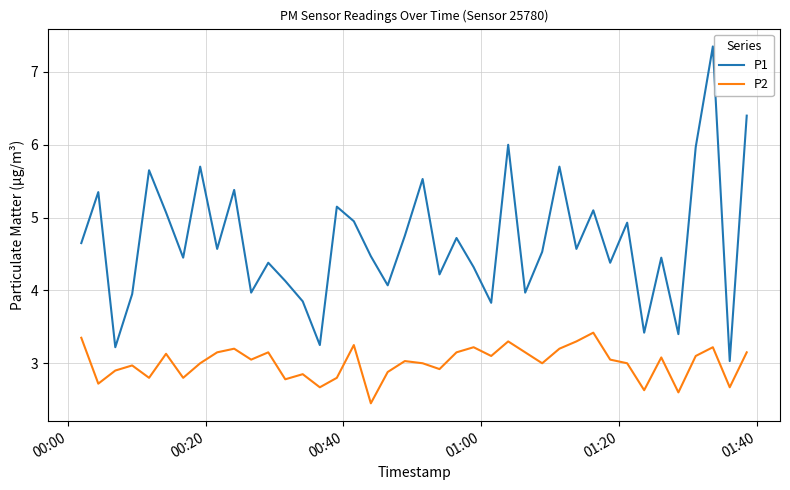

Which series has the largest range (max minus min)?

P1